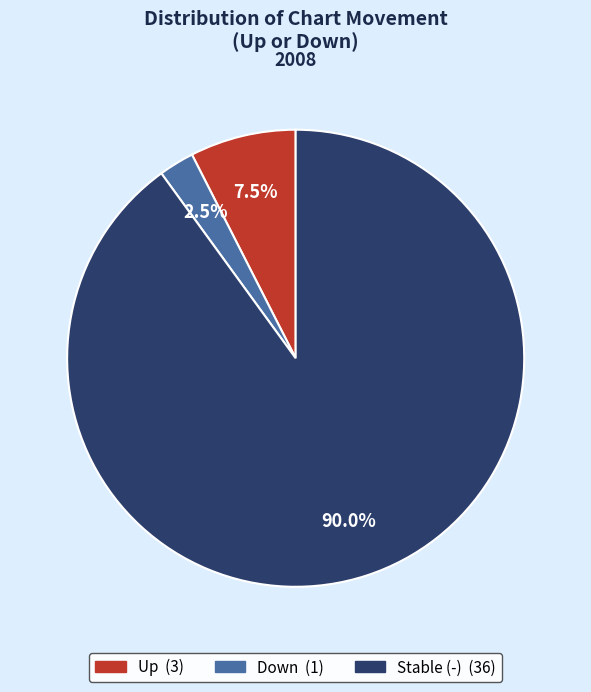

Is there any slice that represents more than half of the pie?

Yes